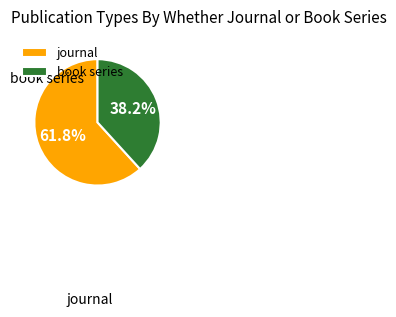

To the nearest percent, what percentage of the pie is journal?

62%